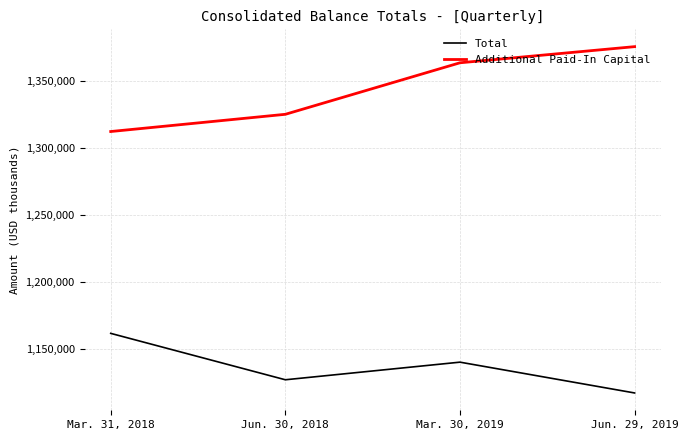

What is the approximate value of Total at Mar. 30, 2019?

1140240